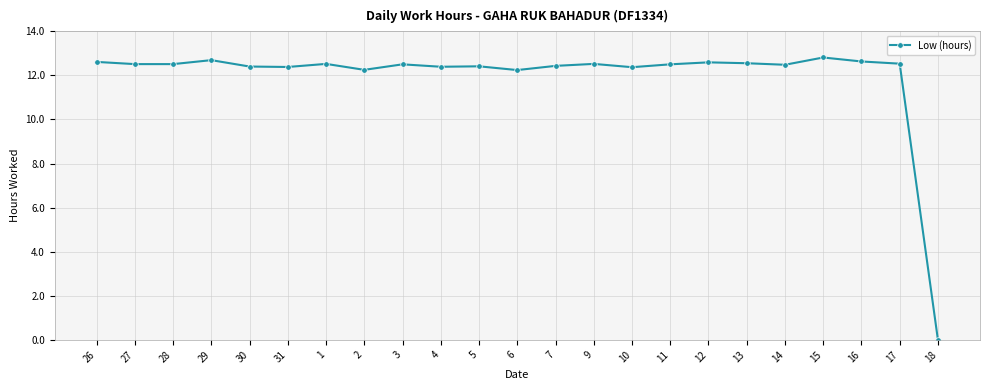

Between 6 and 26, which is larger?

26